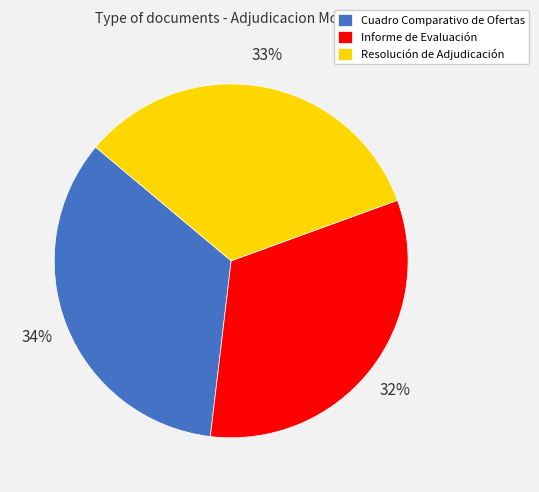

To the nearest percent, what percentage of the pie is Informe de Evaluación?

32%